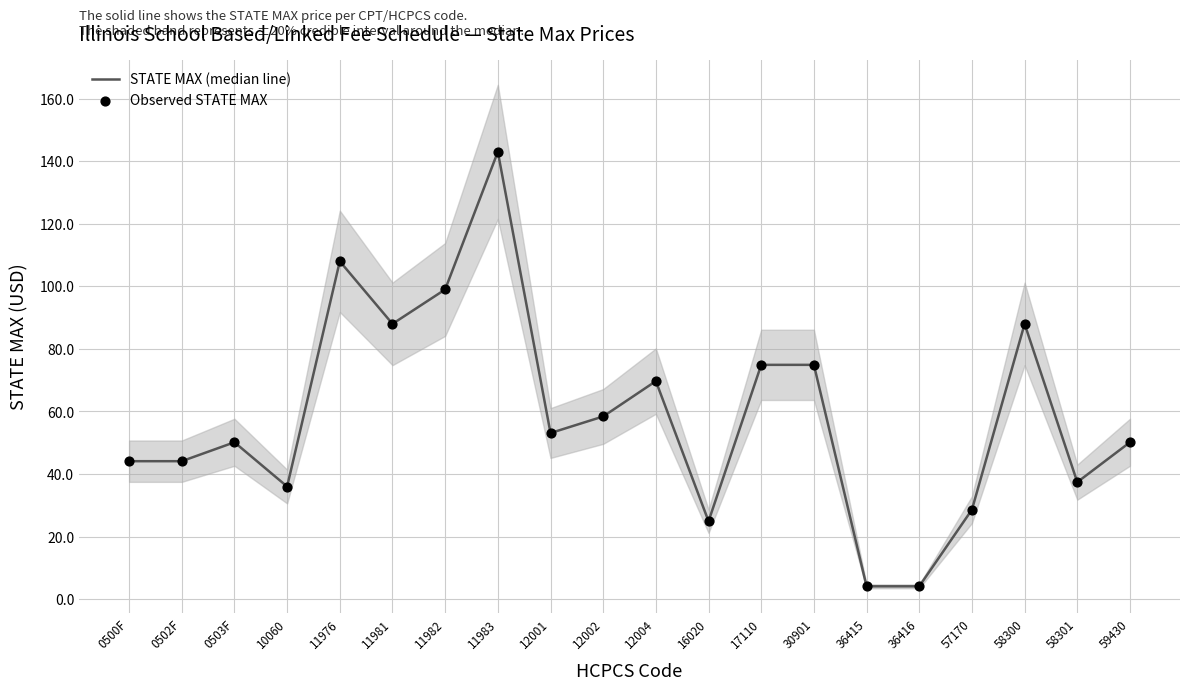

What is the total value across all series at 11981?

176.0